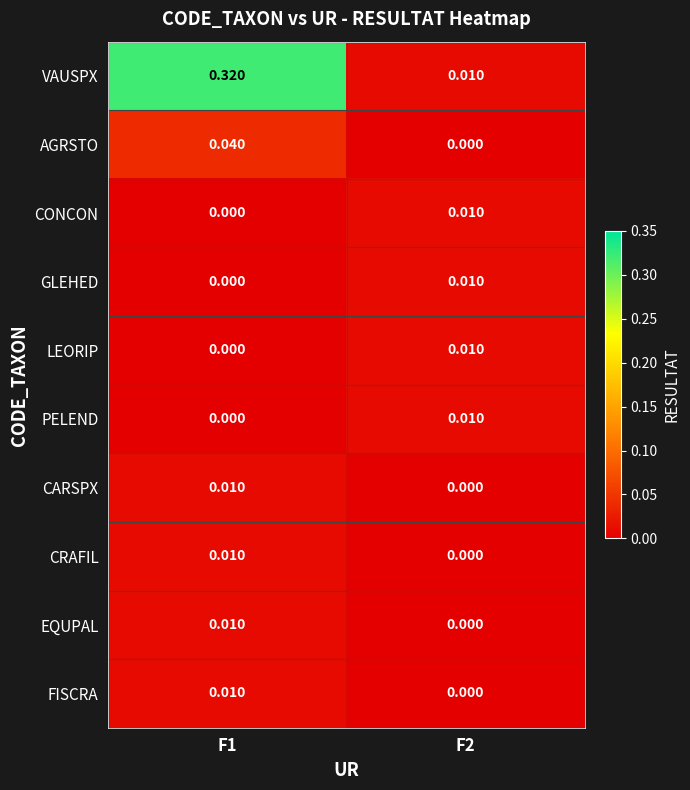

Between F1 and F2, which series saw the biggest shift?

VAUSPX